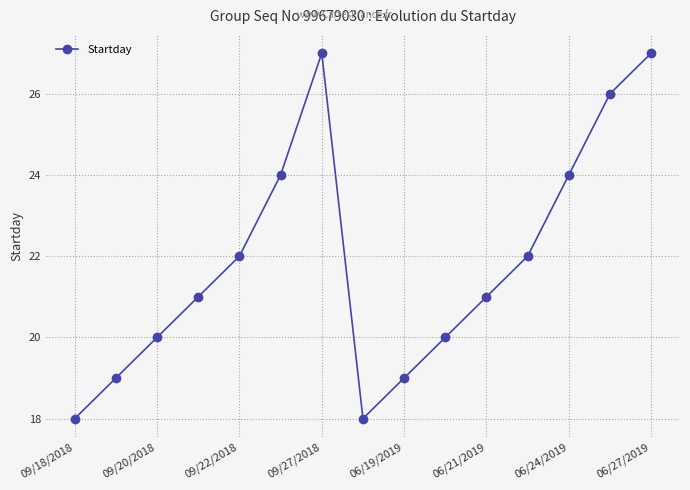

True or false: the data has more than 0 interior local peaks.

True